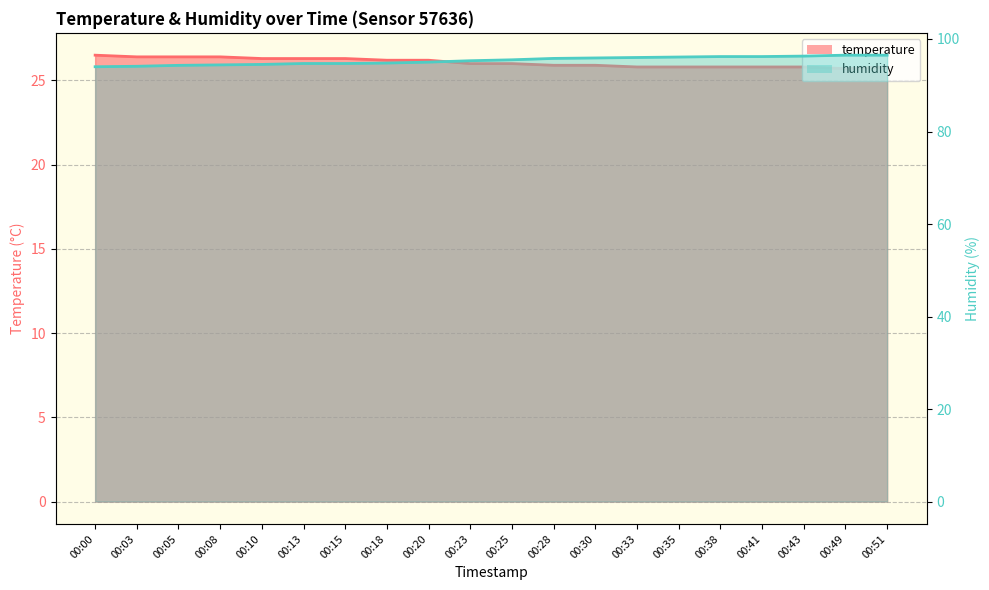

What is the difference between the maximum and second lowest values in the humidity series?

2.4